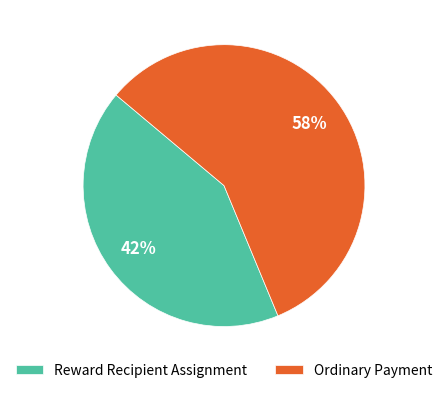

Combined, do Reward Recipient Assignment and Ordinary Payment account for over 50%?

Yes